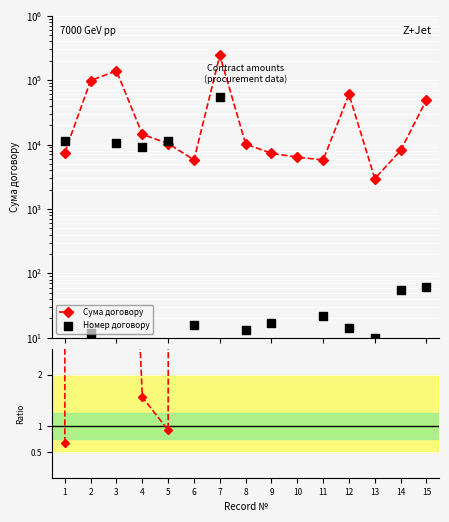

Which series has the largest total across all categories?

Сума договору